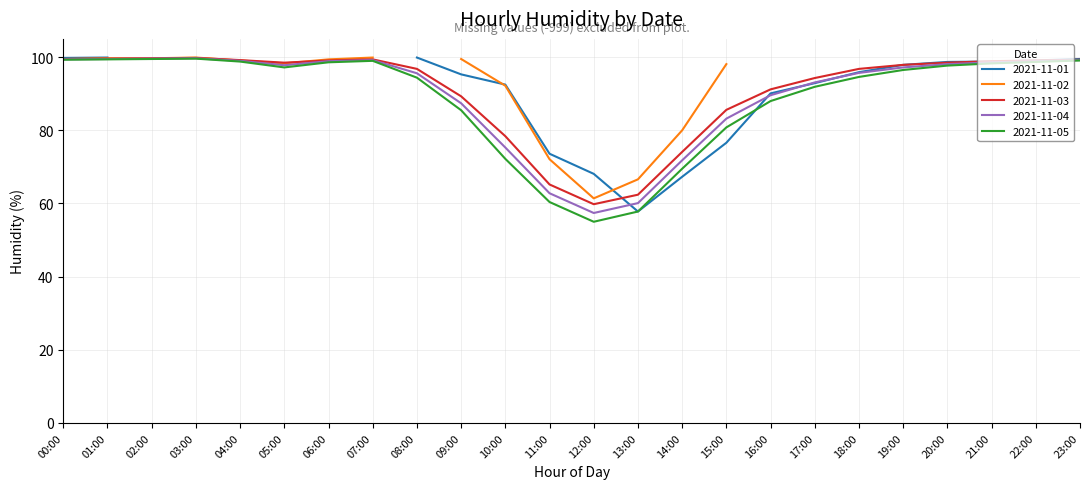

True or false: 2021-11-05 and 2021-11-03 intersect in this chart.

False